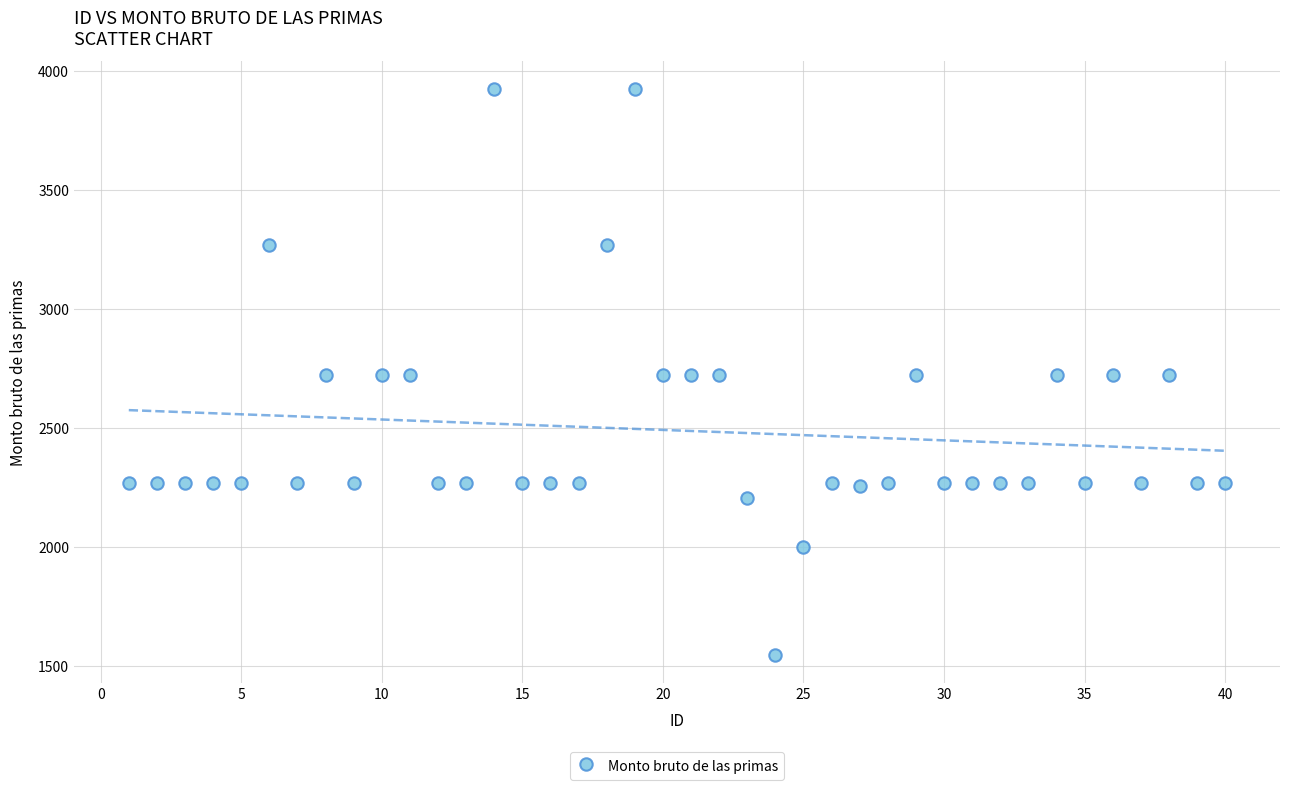

What is the range of Y values (max minus min)?

2374.6